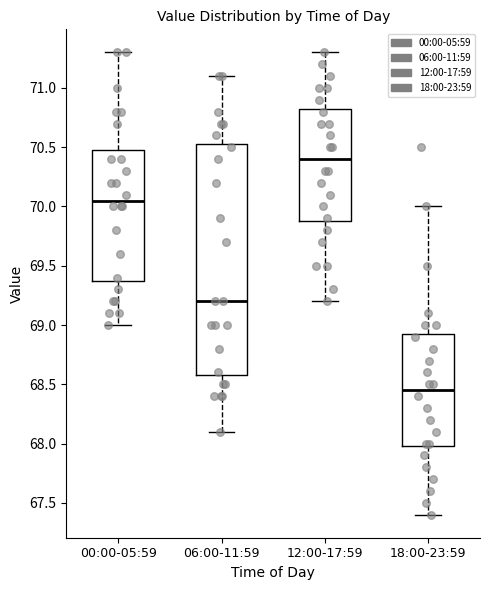

Which box has the highest median line?

12:00-17:59